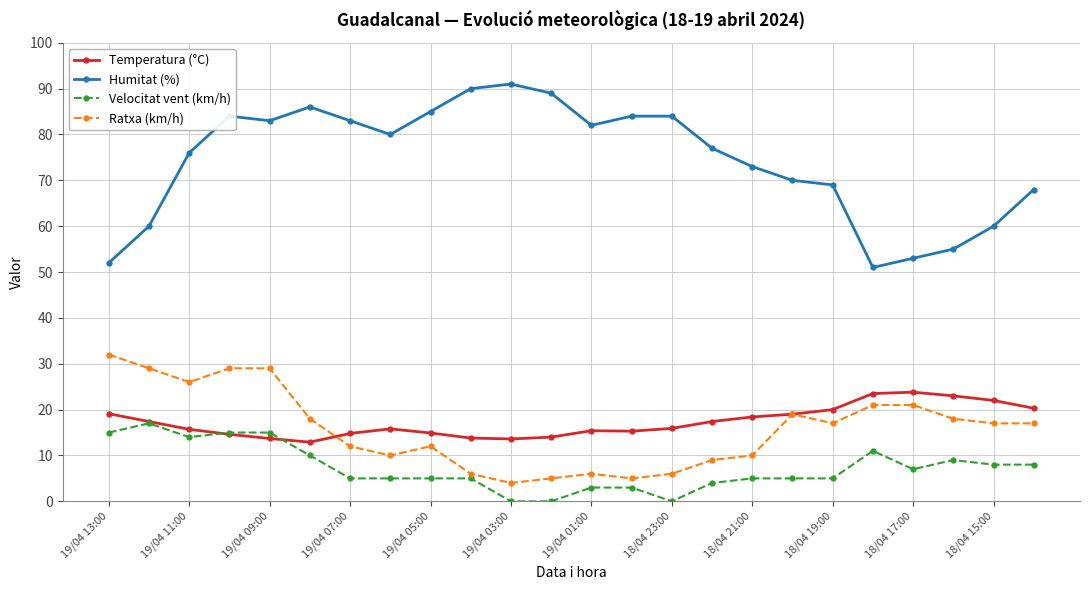

What is the difference between the maximum and minimum values in the Velocitat vent (km/h) series?

17.0